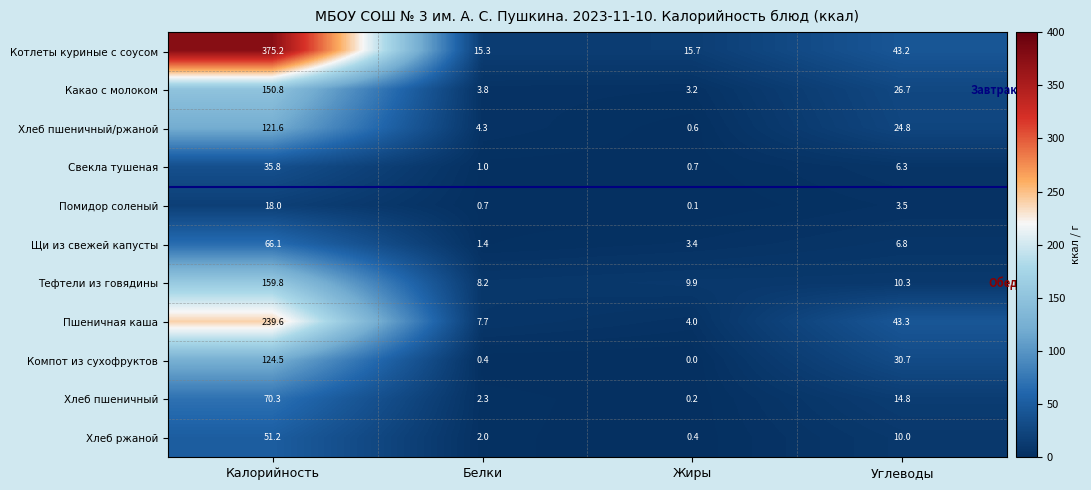

What is the difference between the maximum and second lowest values in the Какао с молоком series?

147.0